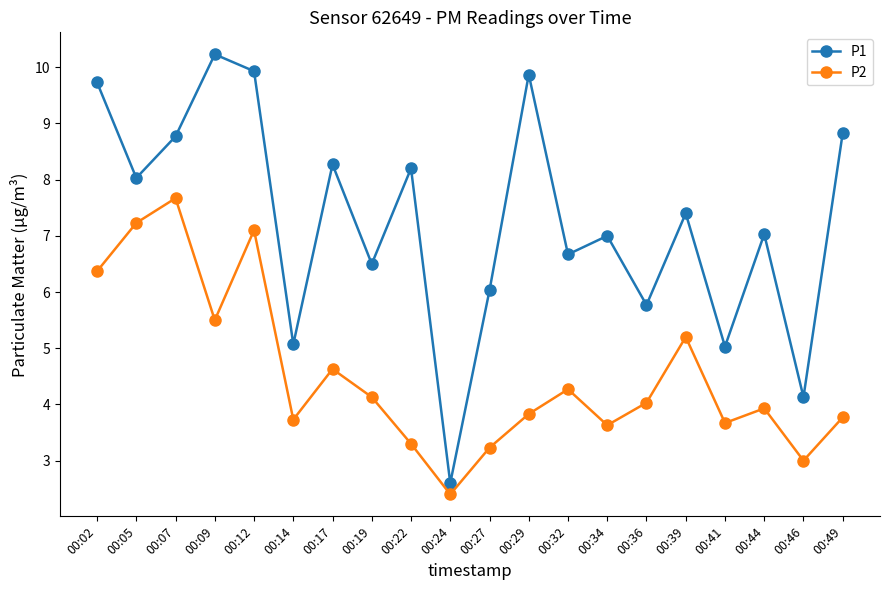

Is the value of P2 at 00:07 greater than the value of P1 at 00:29?

No